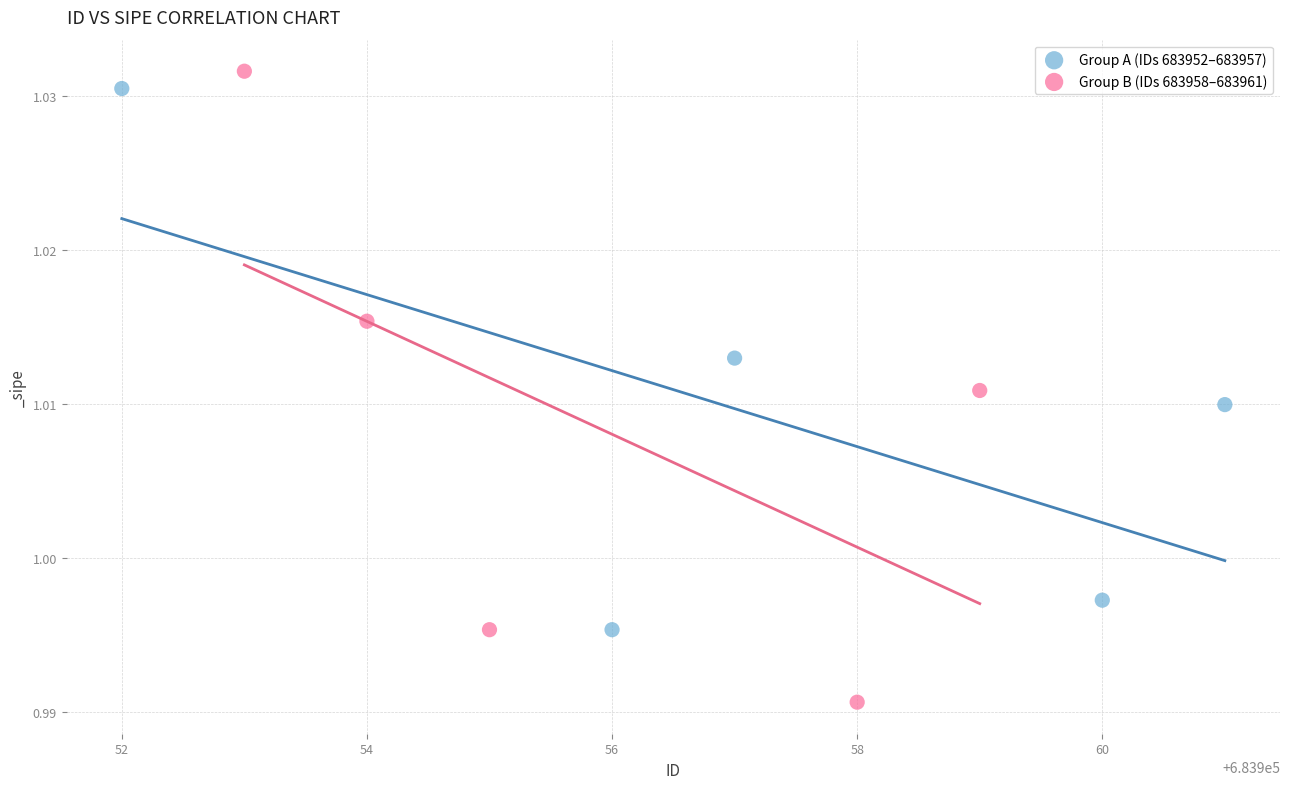

Which series reaches the minimum Y coordinate?

Group B (IDs 683958–683961)